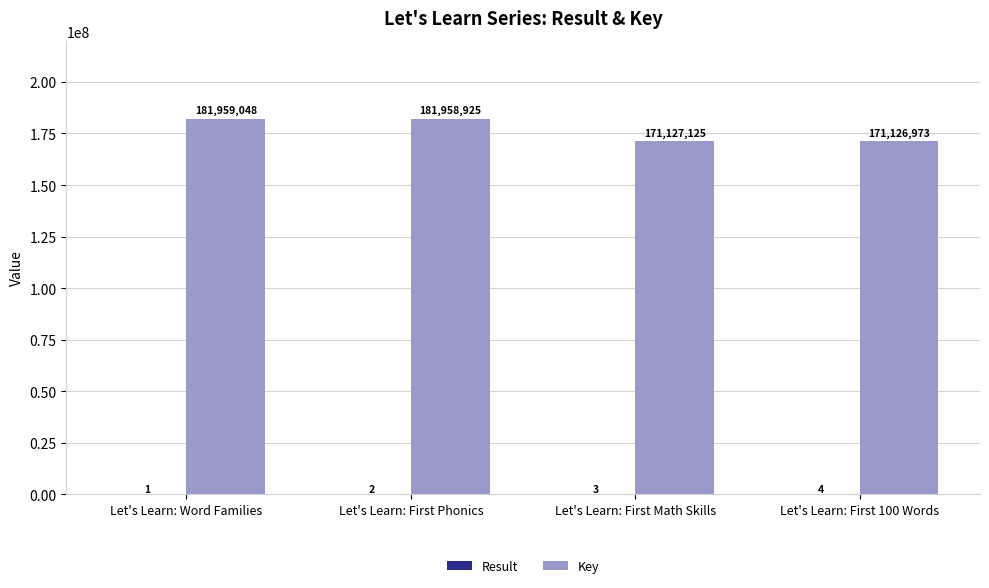

At which category is the sum across all series the highest?

Let's Learn: Word Families